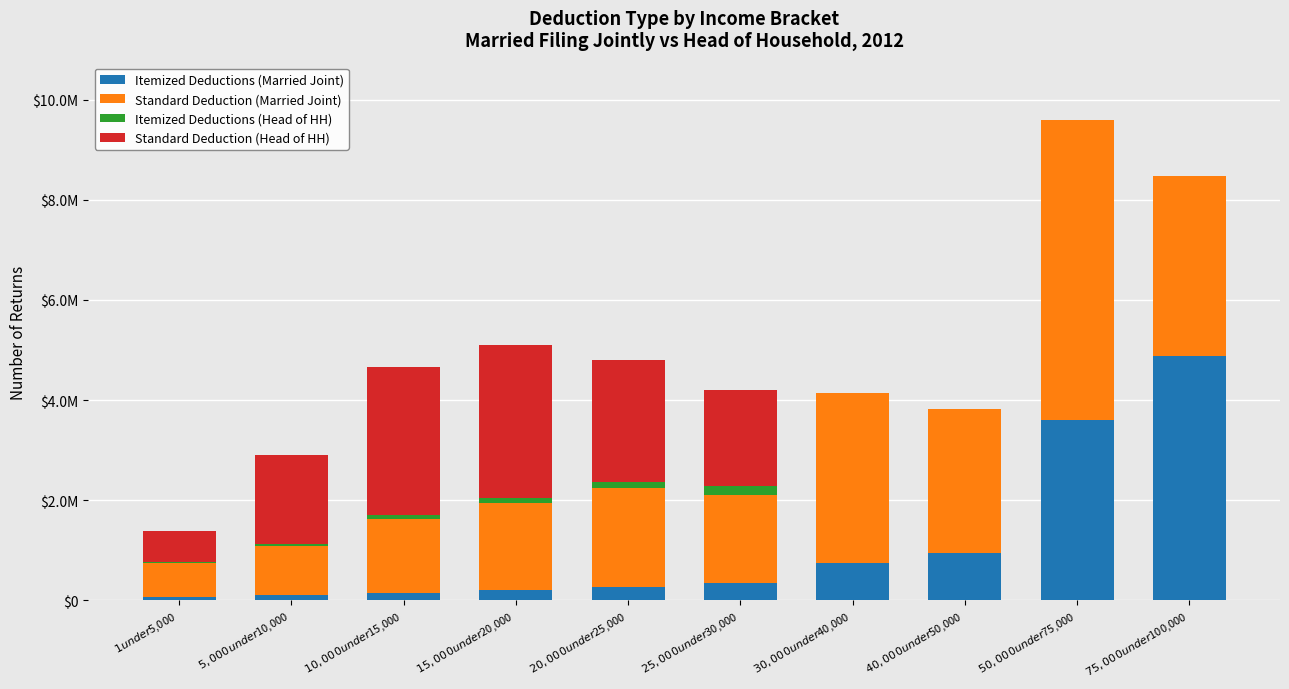

Rank the series at $15,000 under $20,000 from highest to lowest value.

Standard Deduction (Head of HH), Standard Deduction (Married Joint), Itemized Deductions (Married Joint), Itemized Deductions (Head of HH)